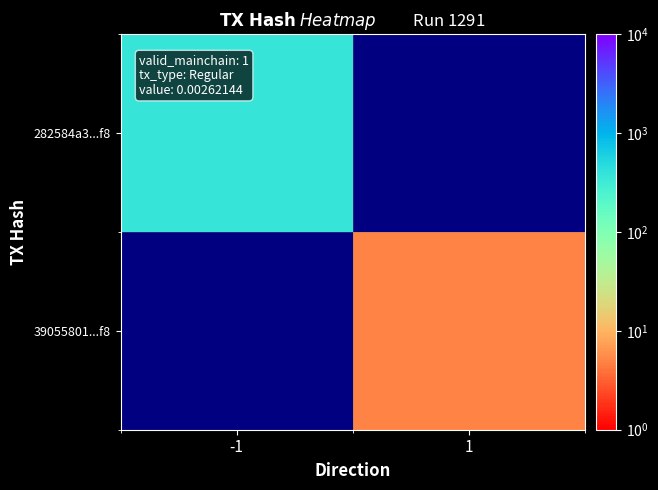

How many values in 39055801...f8 are above zero?

1